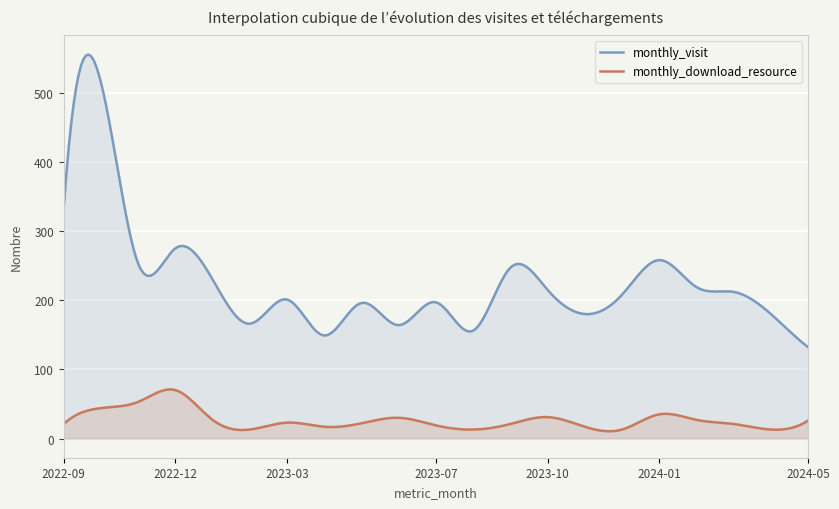

True or false: monthly_download_resource and monthly_visit intersect in this chart.

False